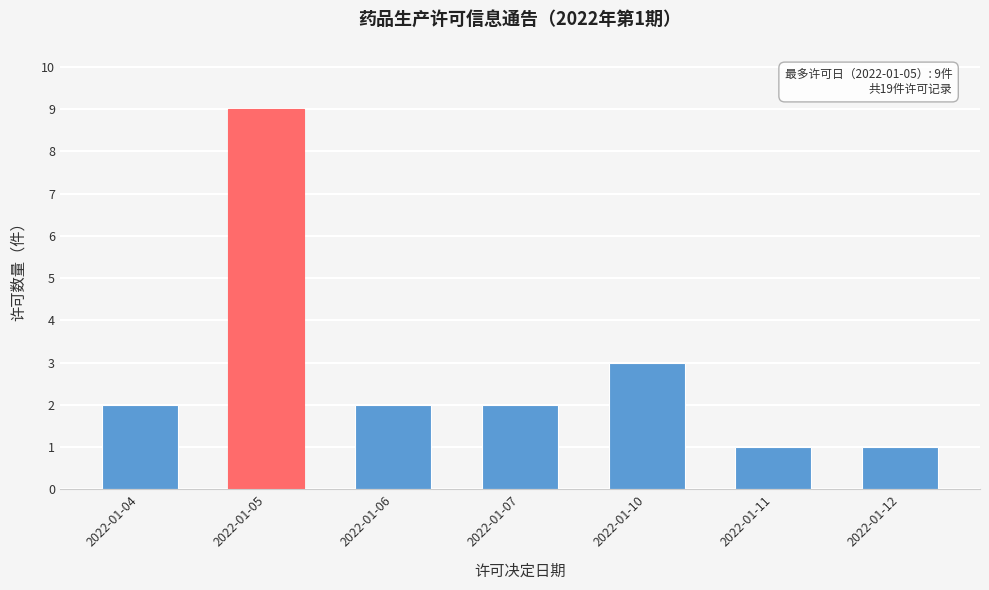

Reading right to left, list all the values displayed in this chart.

1	1	3	2	2	9	2